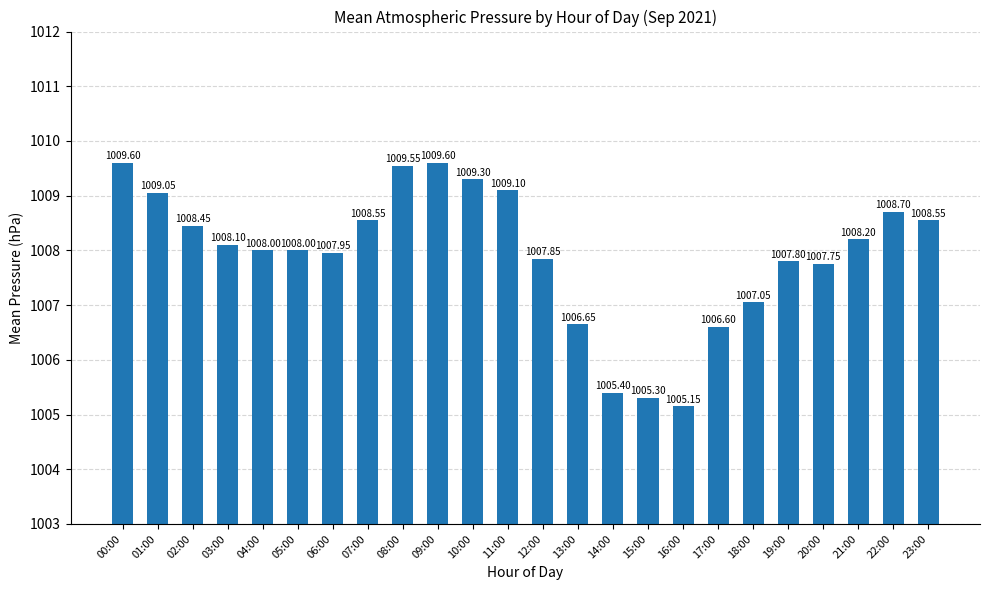

Between 06:00 and 21:00, which is larger?

21:00